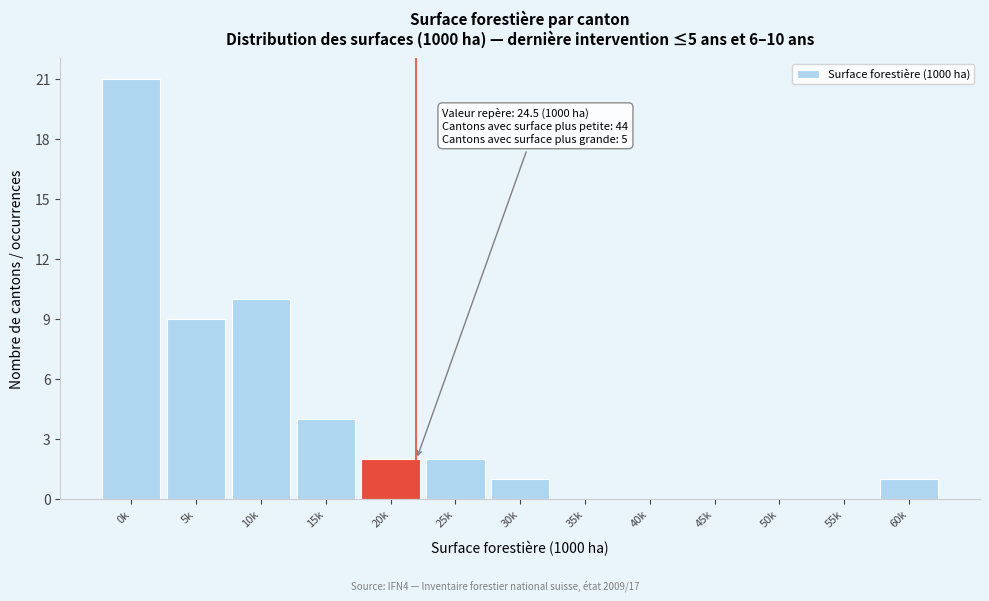

Reading right to left, what are all the values shown in this chart?

60k=1	55k=0	50k=0	45k=0	40k=0	35k=0	30k=1	25k=2	20k=2	15k=4	10k=10	5k=9	0k=21